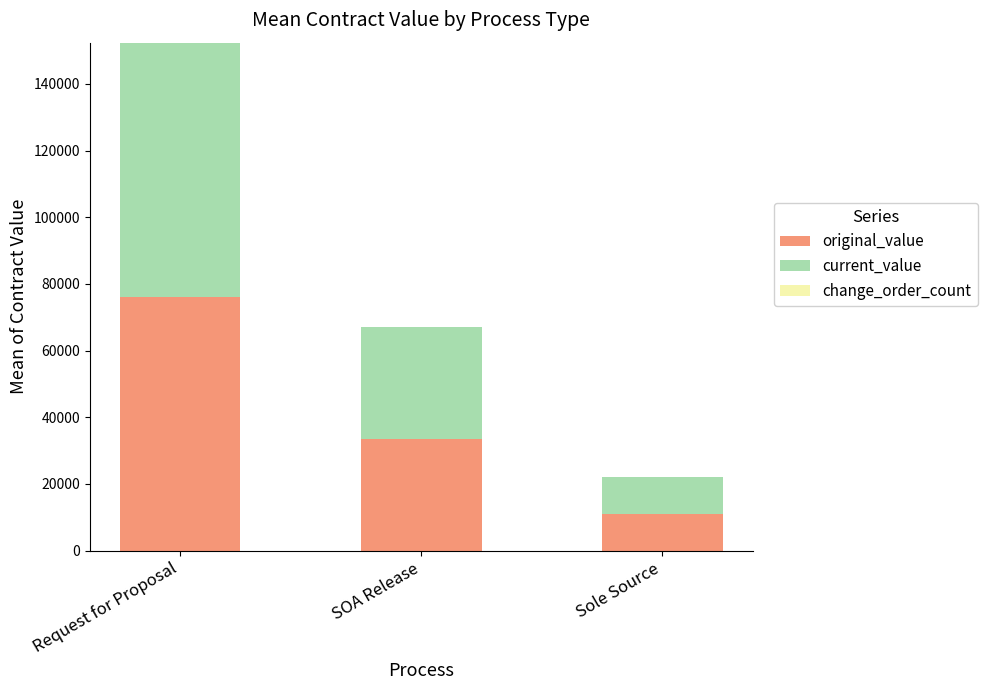

What is the difference between the second highest and minimum values in the original_value series?

22546.4